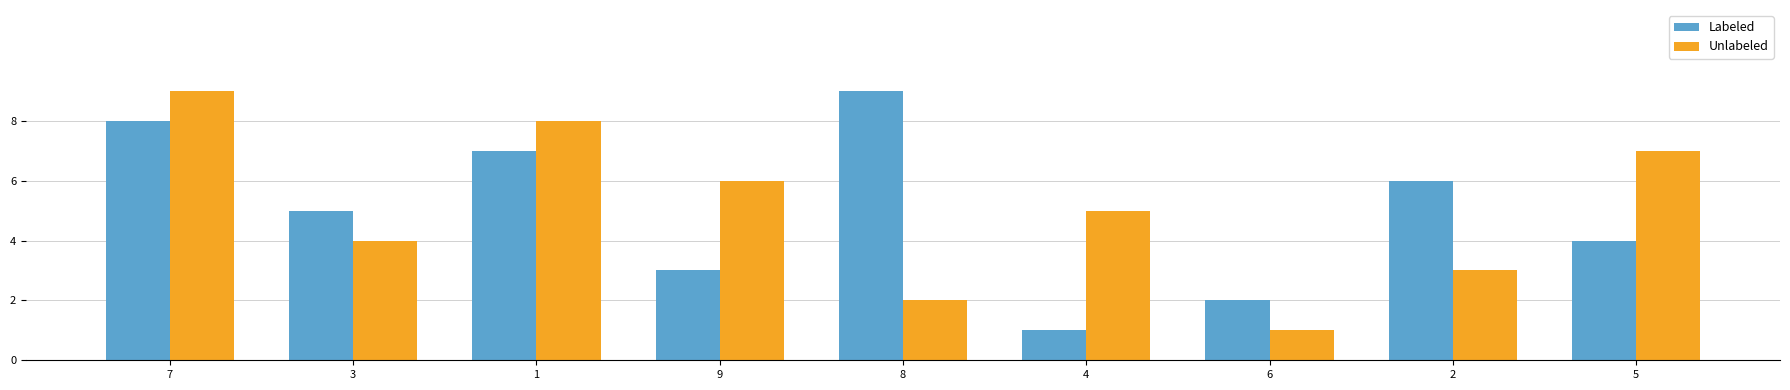

How many Unlabeled values are between 3 and 7?

5